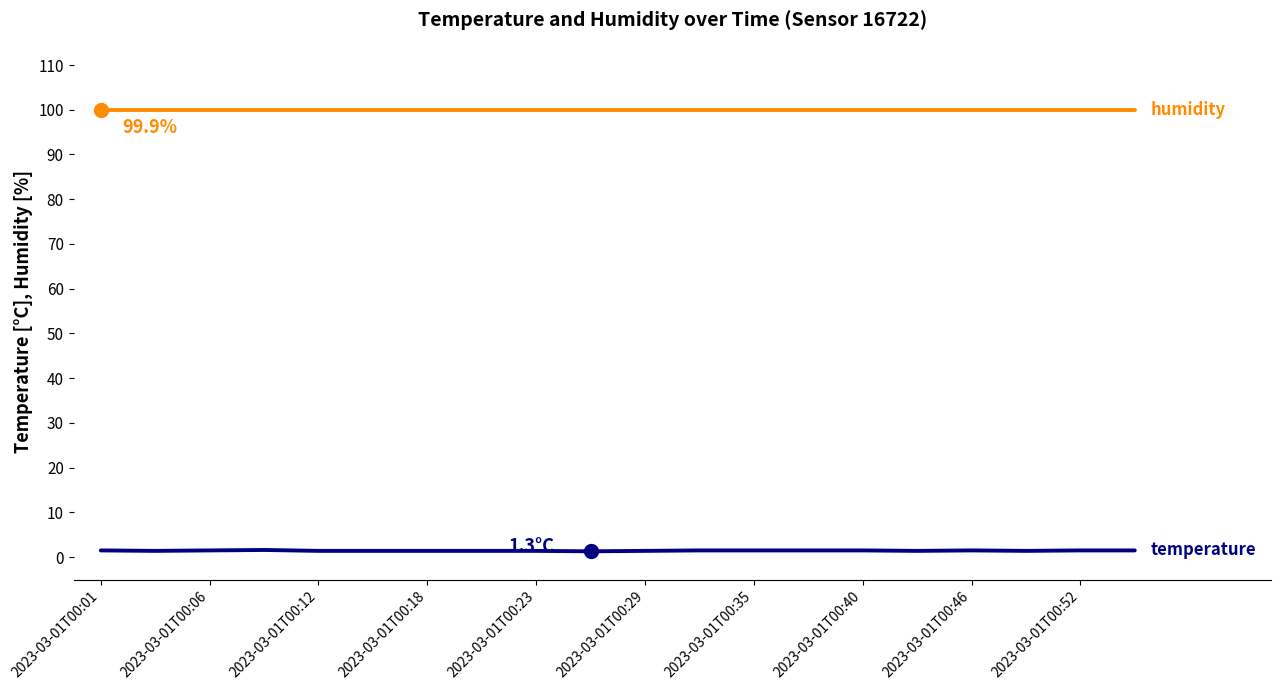

What is the minimum value shown in the chart?

1.3